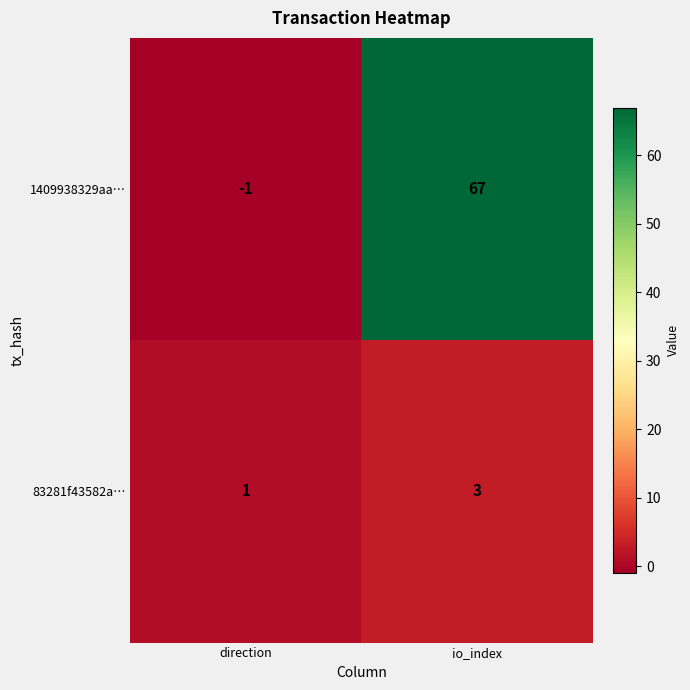

At which label is 1409938329aa… closest to 33?

direction